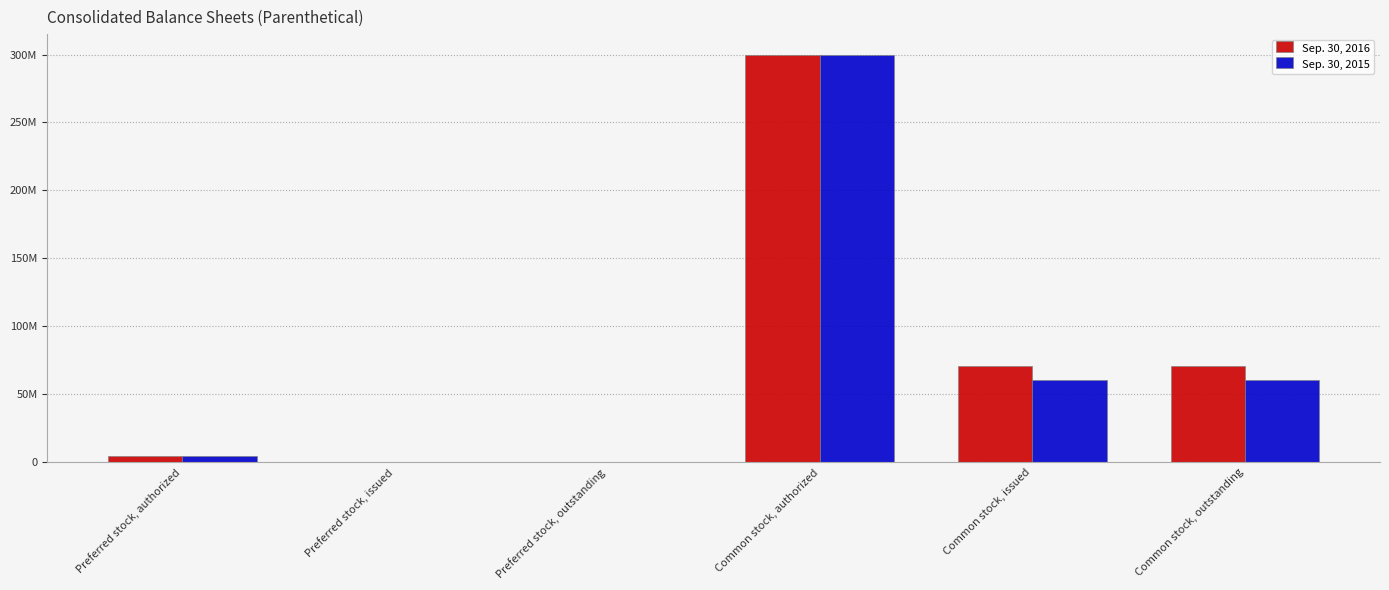

What is the value of the Sep. 30, 2015 bar at the 4th from the left?

300000000